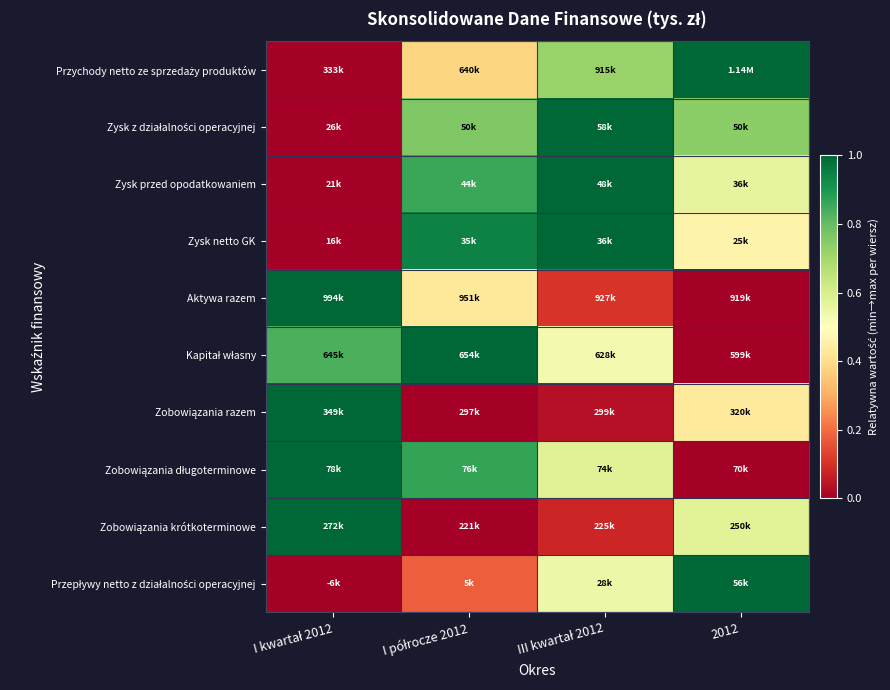

Rank the series by their maximum value, from lowest to highest.

Przychody netto ze sprzedaży produktów, Zysk z działalności operacyjnej, Zysk przed opodatkowaniem, Zysk netto GK, Aktywa razem, Kapitał własny, Zobowiązania razem, Zobowiązania długoterminowe, Zobowiązania krótkoterminowe, Przepływy netto z działalności operacyjnej